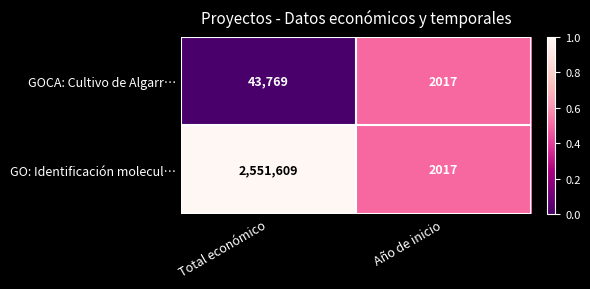

List the series in order of their overall mean, highest first.

GO: Identificación molecul…, GOCA: Cultivo de Algarr…